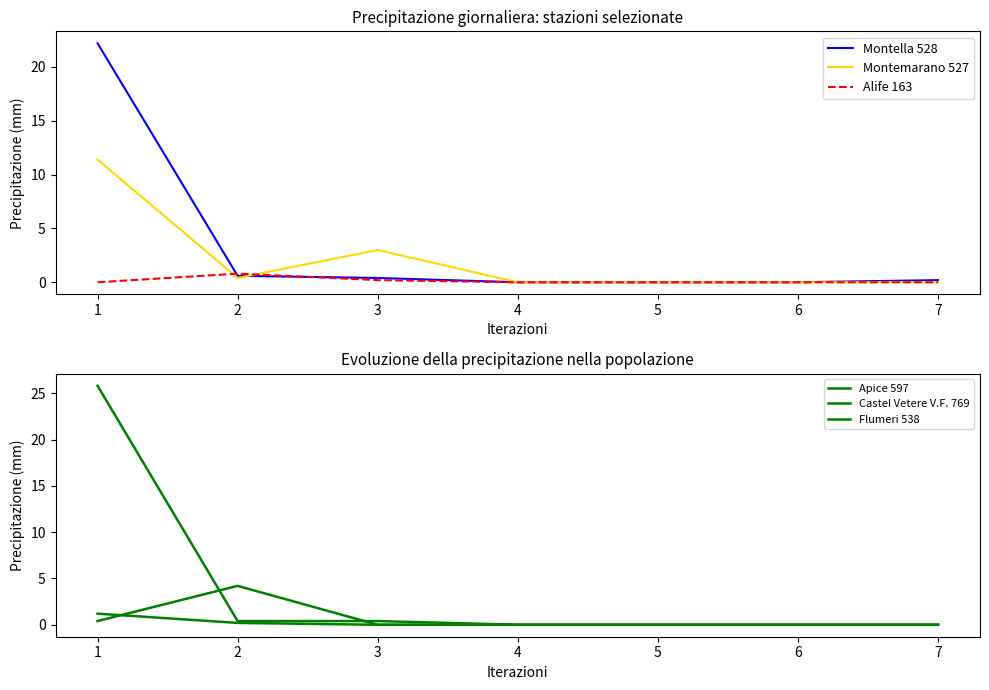

The value of Flumeri 538 at 2 is 0.6. True or false?

False